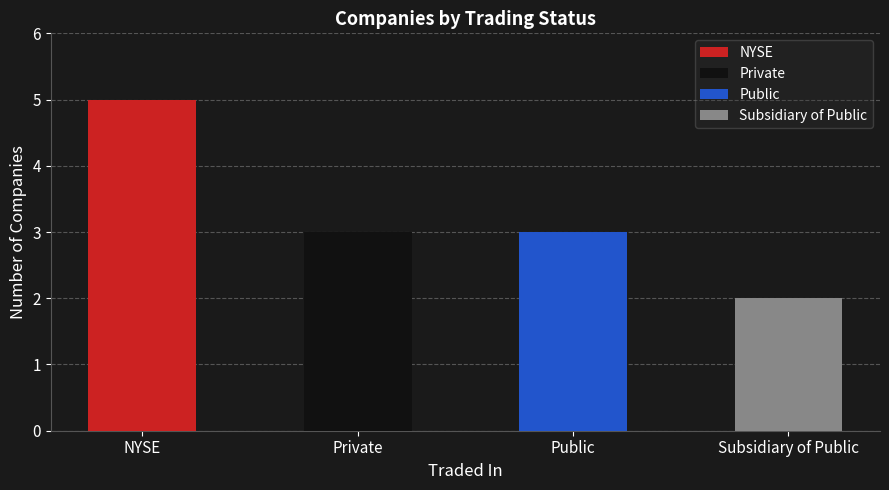

What is the label of the 3rd bar from the left?

Public